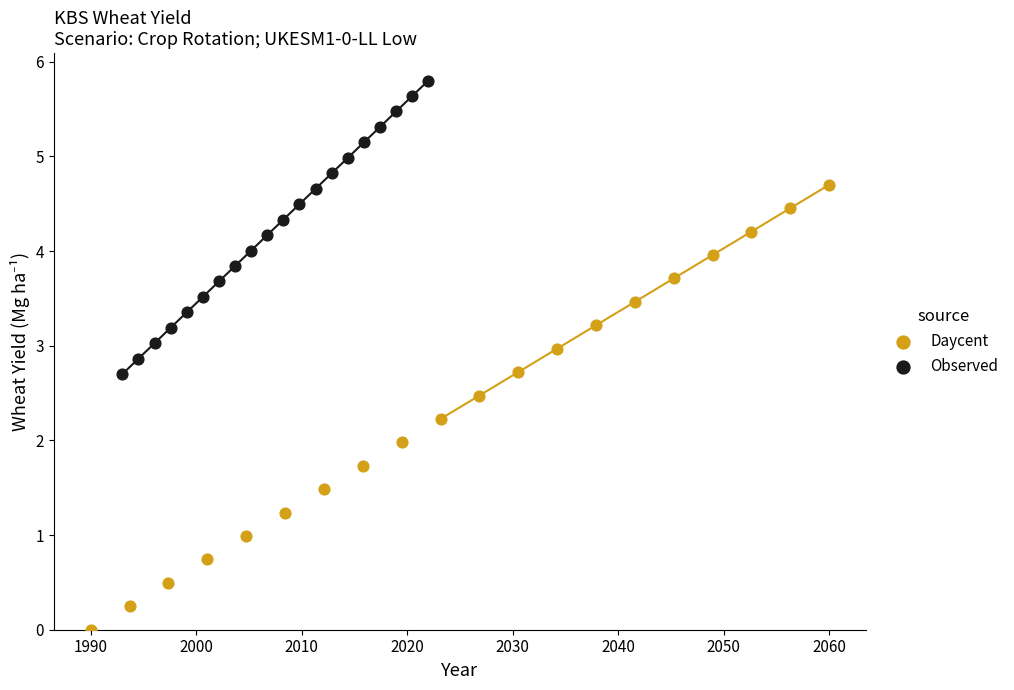

Which series has the largest Y range (max minus min)?

Daycent